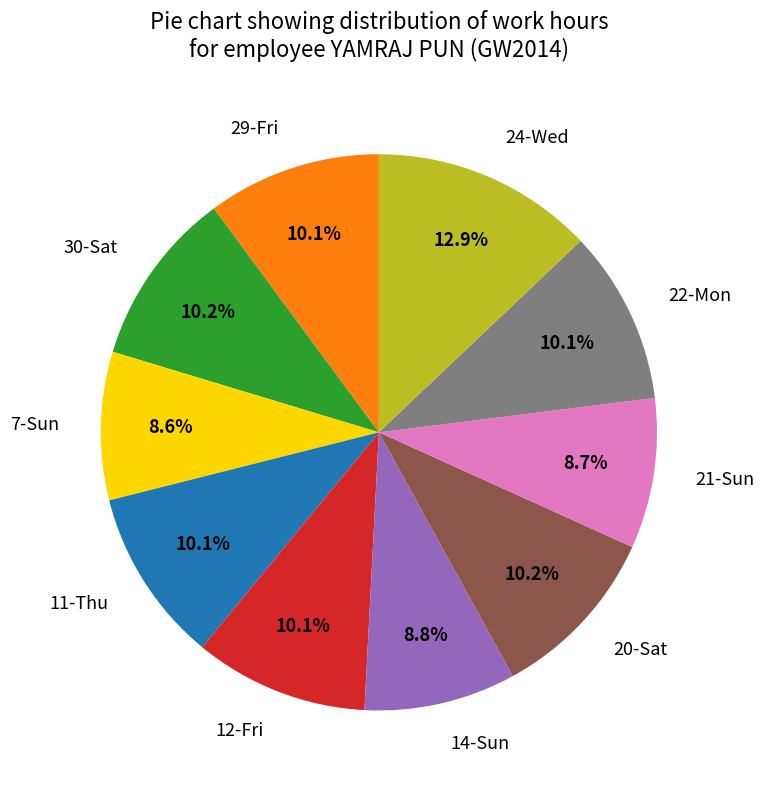

To the nearest percent, what is the combined percentage of 7-Sun and 30-Sat?

19%